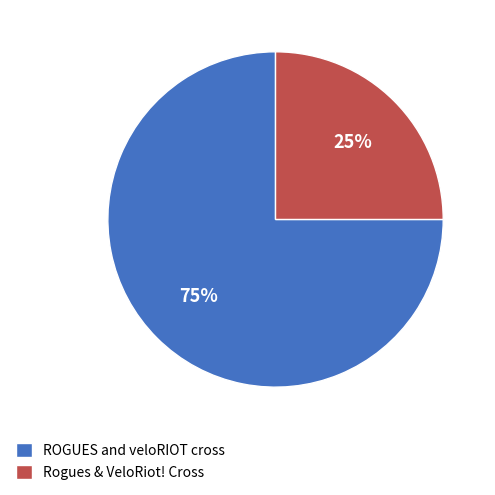

The Rogues & VeloRiot! Cross slice represents 31% of the pie. True or false?

False